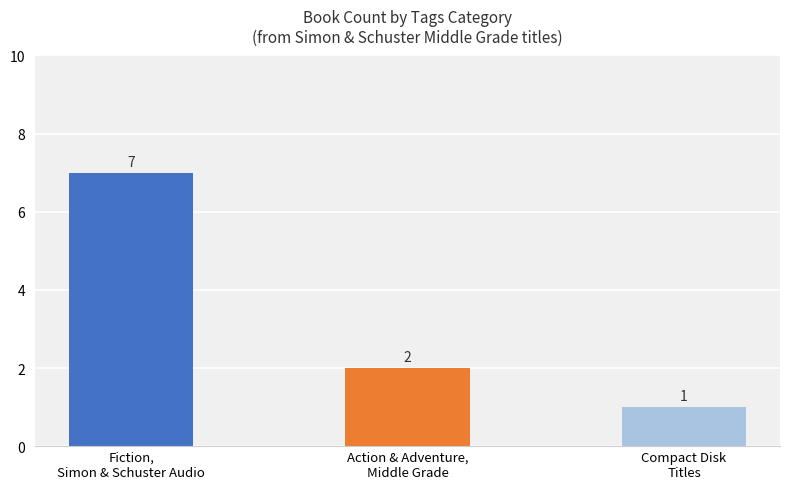

The value at Fiction,
Simon & Schuster Audio is 12. True or false?

False